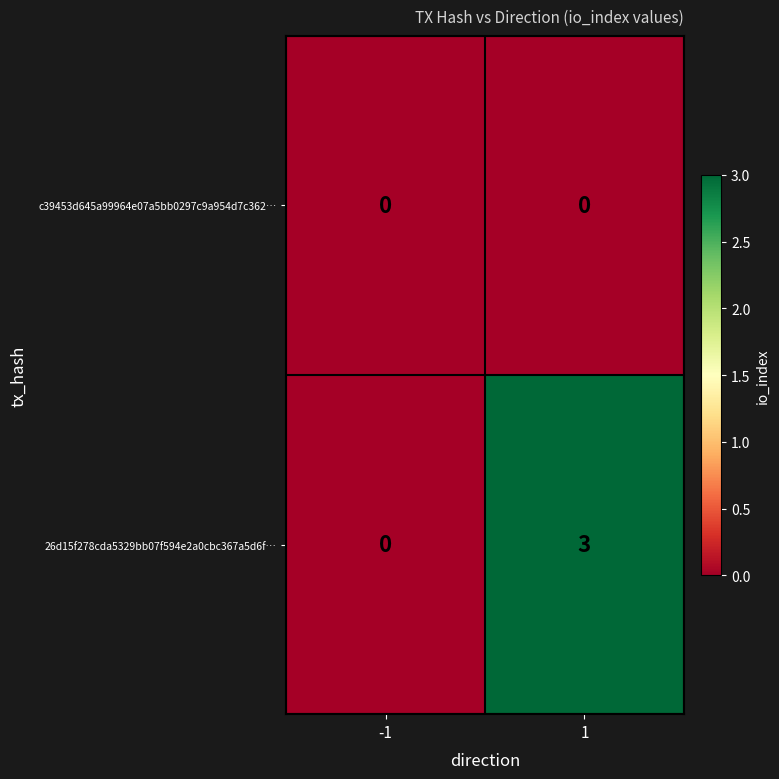

Which series has the largest total across all categories?

26d15f278cda5329bb07f594e2a0cbc367a5d6f…